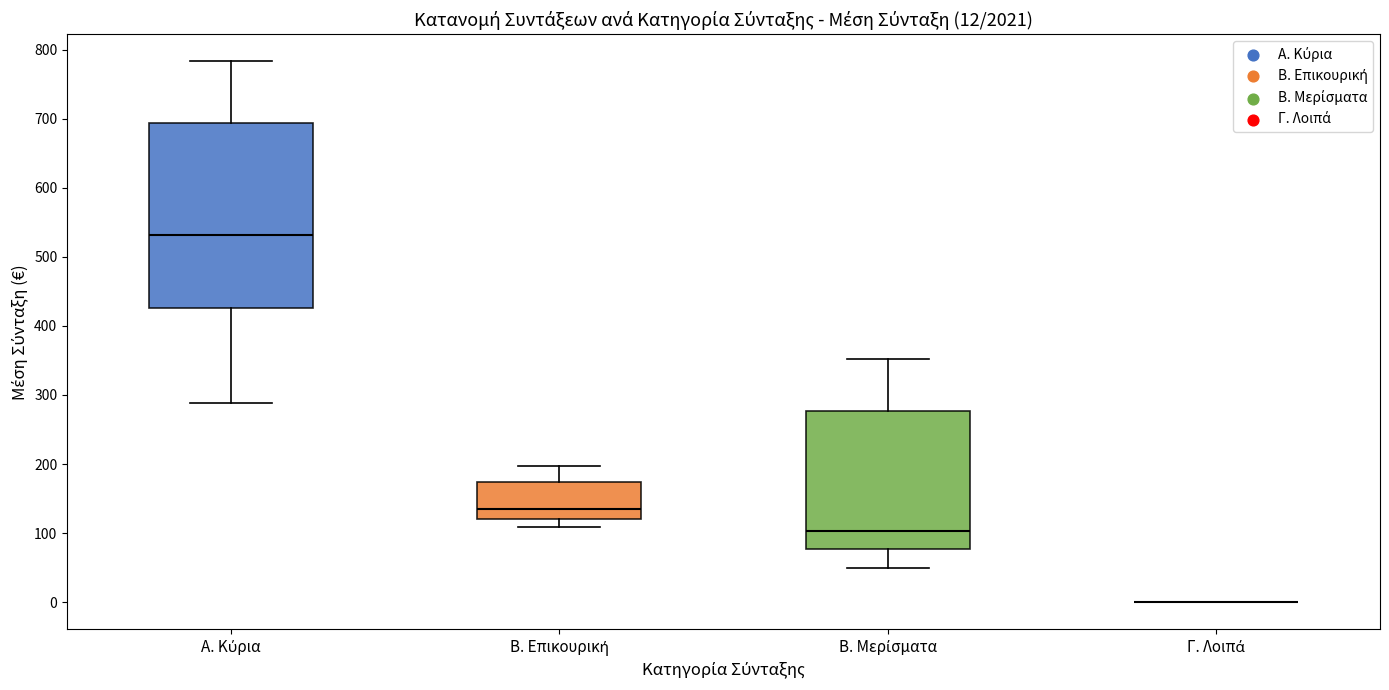

Comparing the boxes themselves (not the whiskers), which one is the tallest?

Α. Κύρια